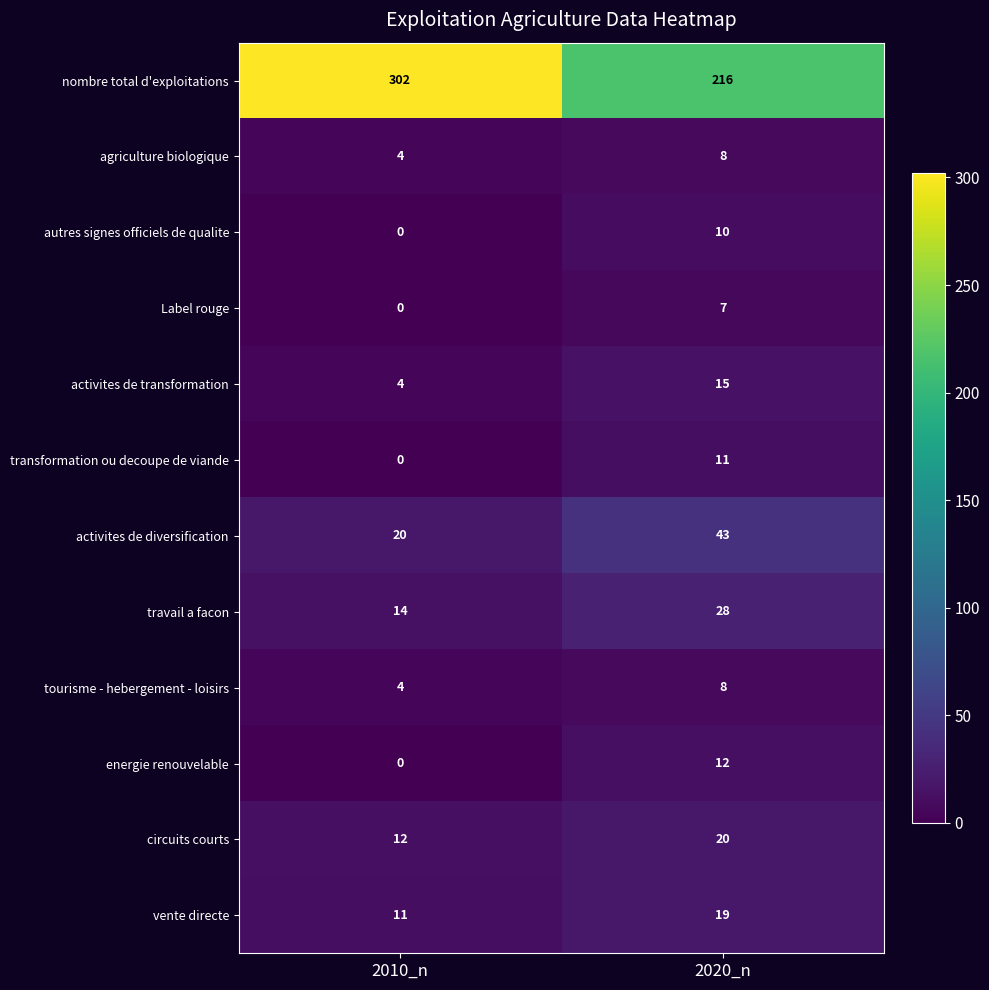

Which series has the widest spread of values?

nombre total d'exploitations